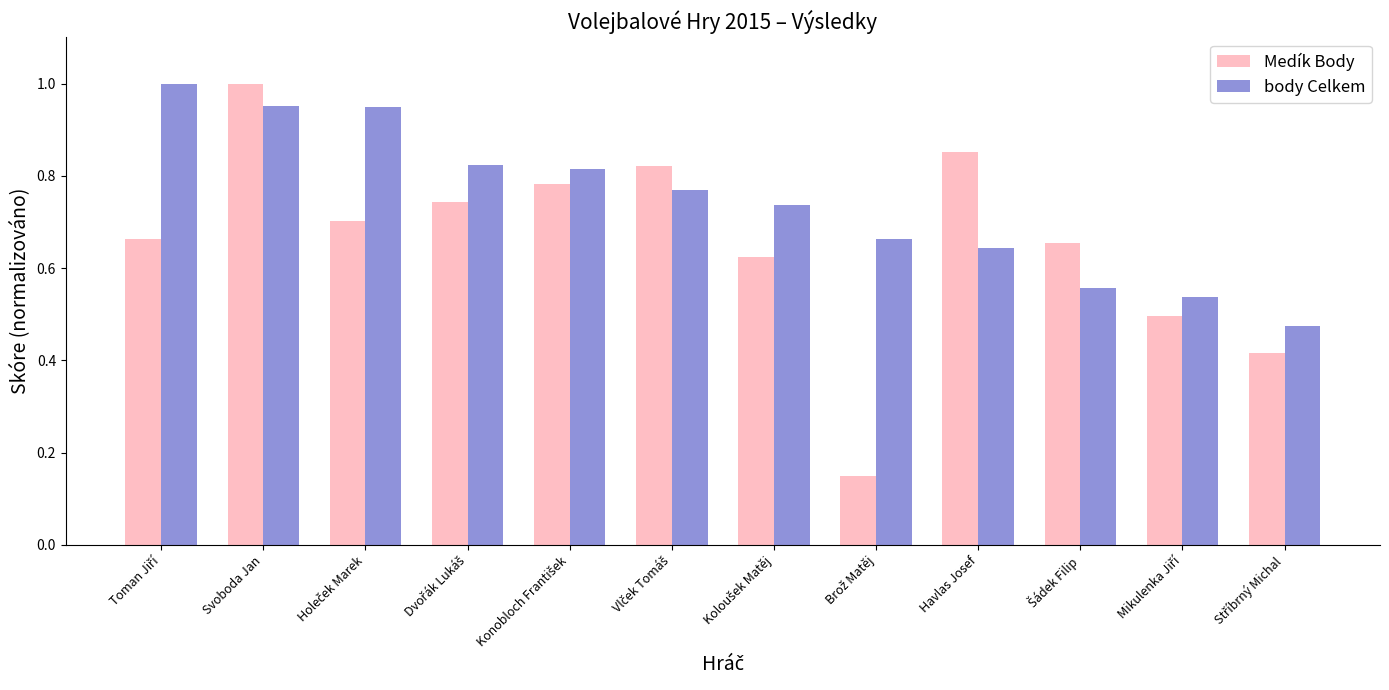

List the series in order of their overall mean, highest first.

body Celkem, Medík Body